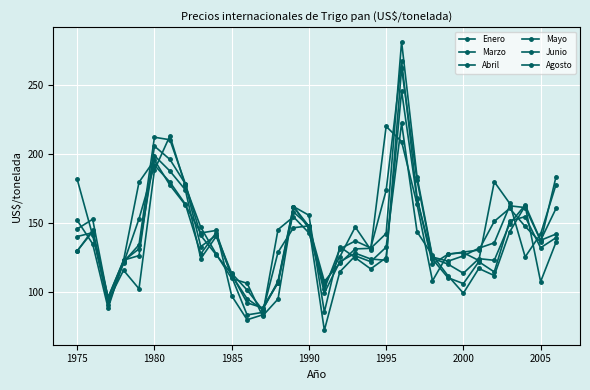

Which series has the largest total across all categories?

Agosto